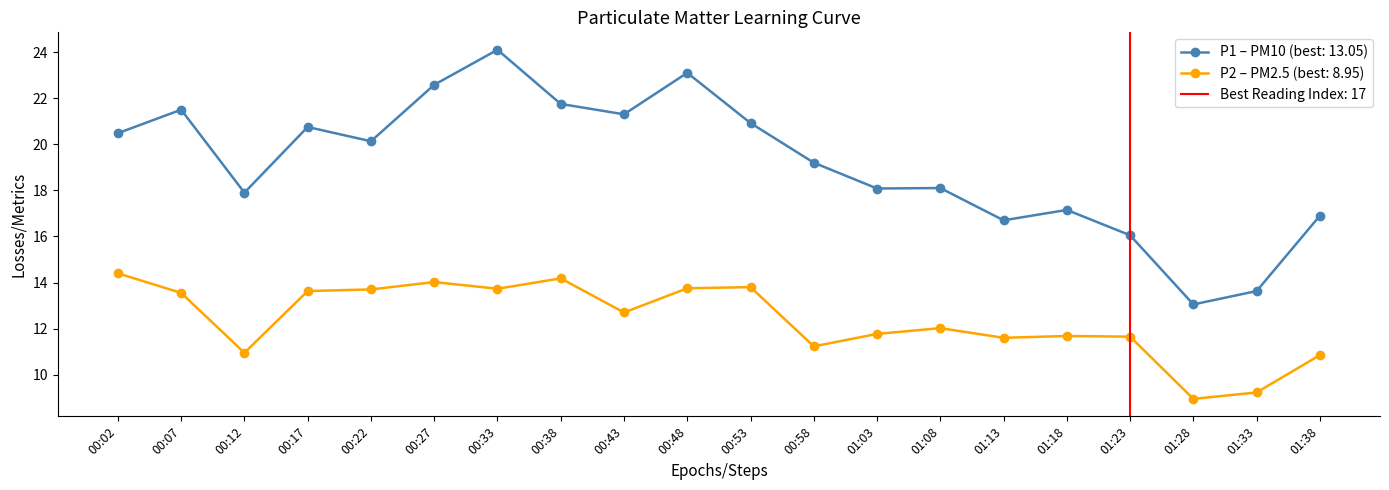

Is the value of P1 at 01:28 greater than the value of P2 at 00:48?

No